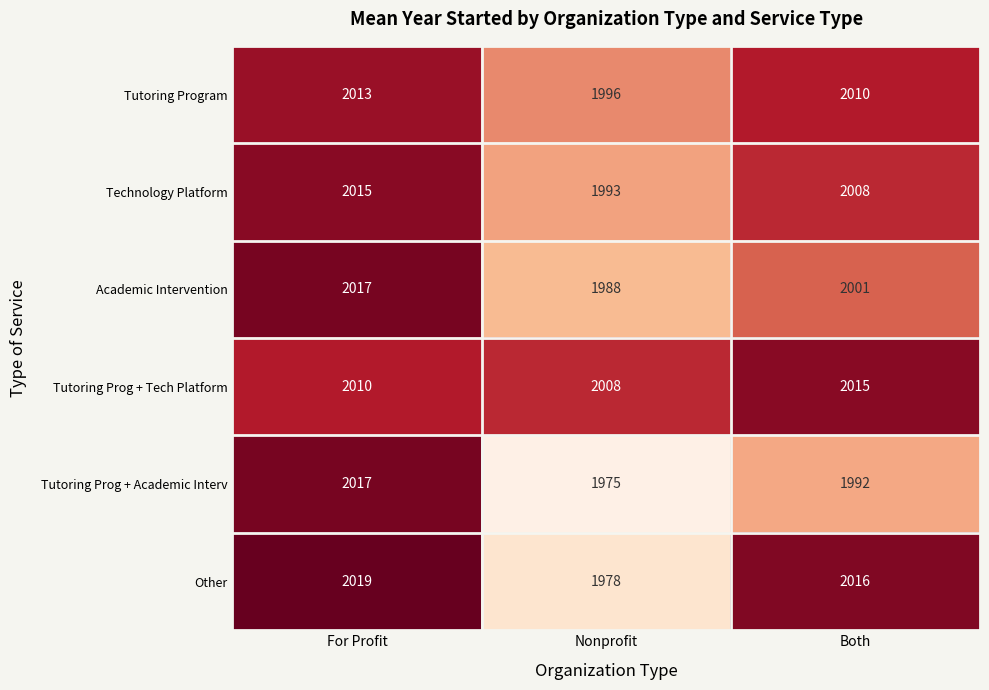

What is the spread (max minus min) of values at For Profit?

9